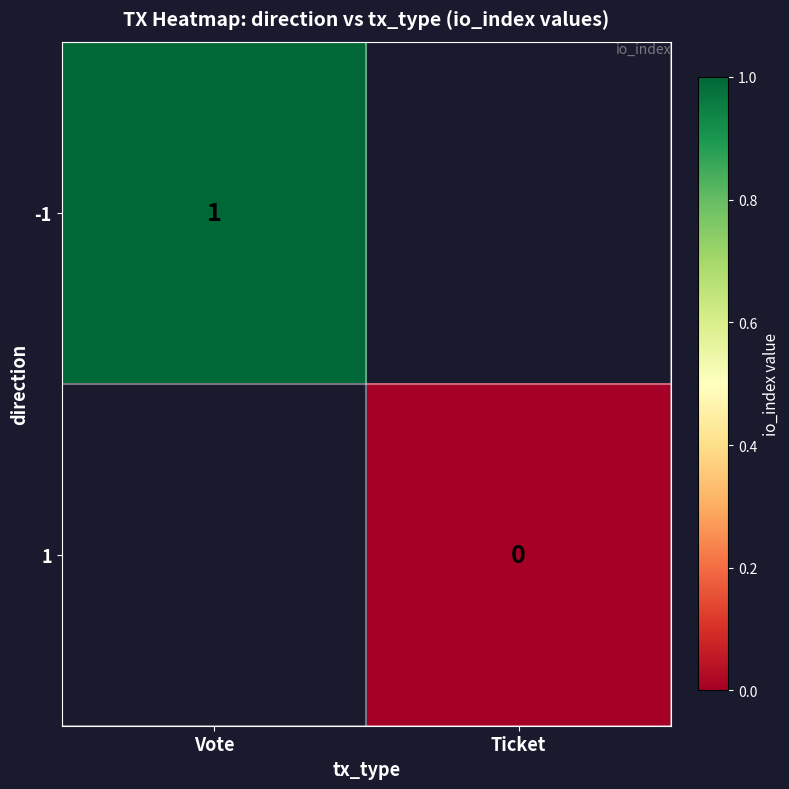

How many series are shown in this chart?

2